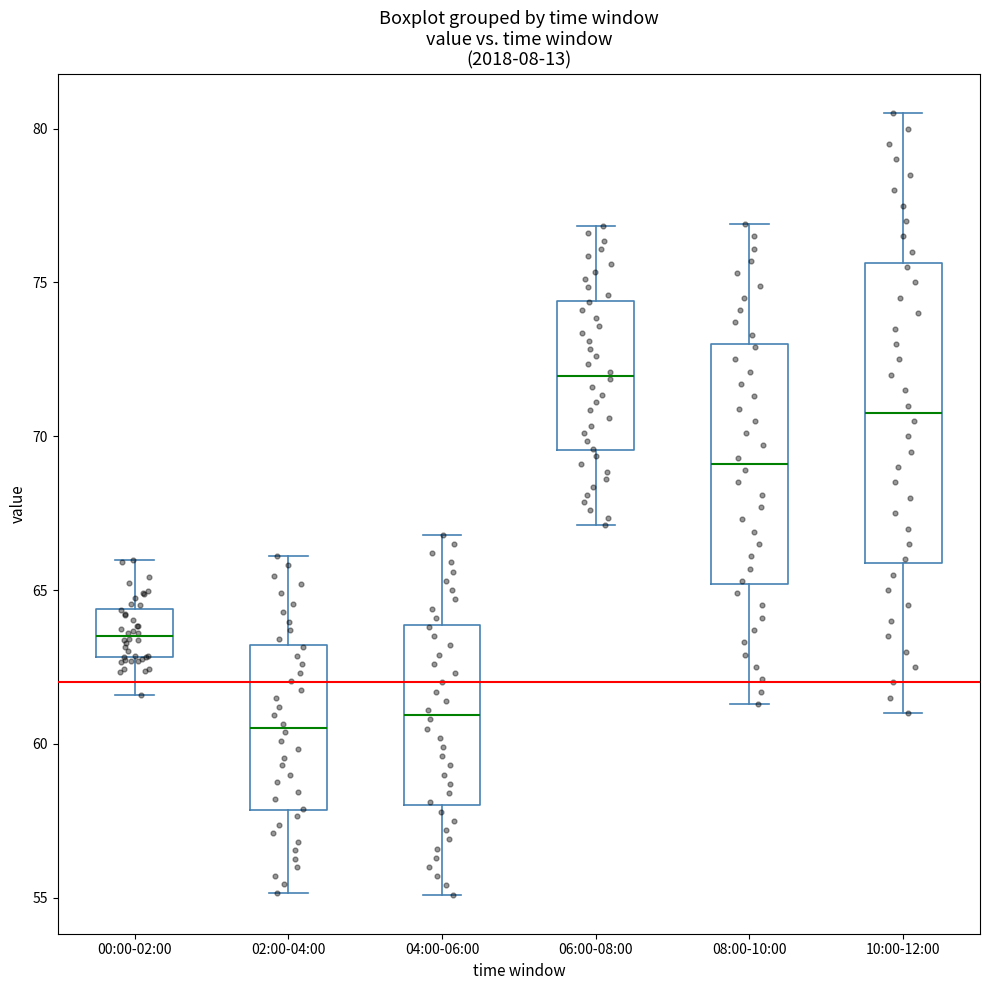

Where is the upper edge of the box for 08:00-10:00 on the y-axis? The values are not printed on the chart, so give them approximately, as read against the axis.

73.0